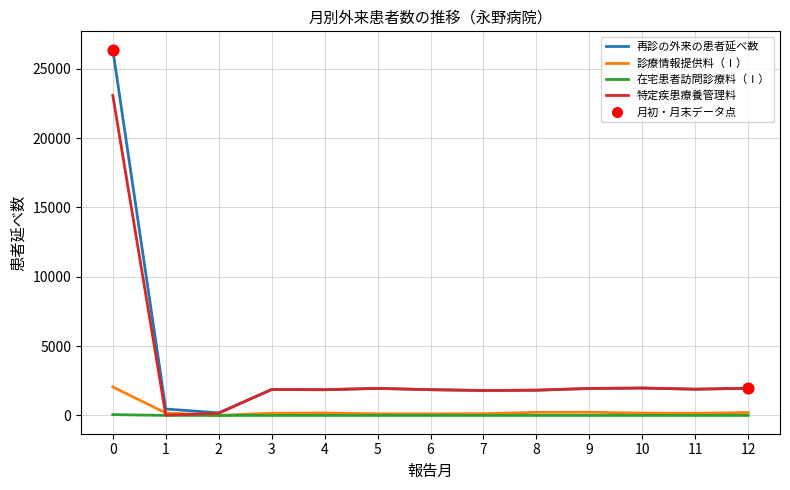

Is the value of 在宅患者訪問診療料（Ⅰ） at 2 greater than the value of 再診の外来の患者延べ数 at 12?

No